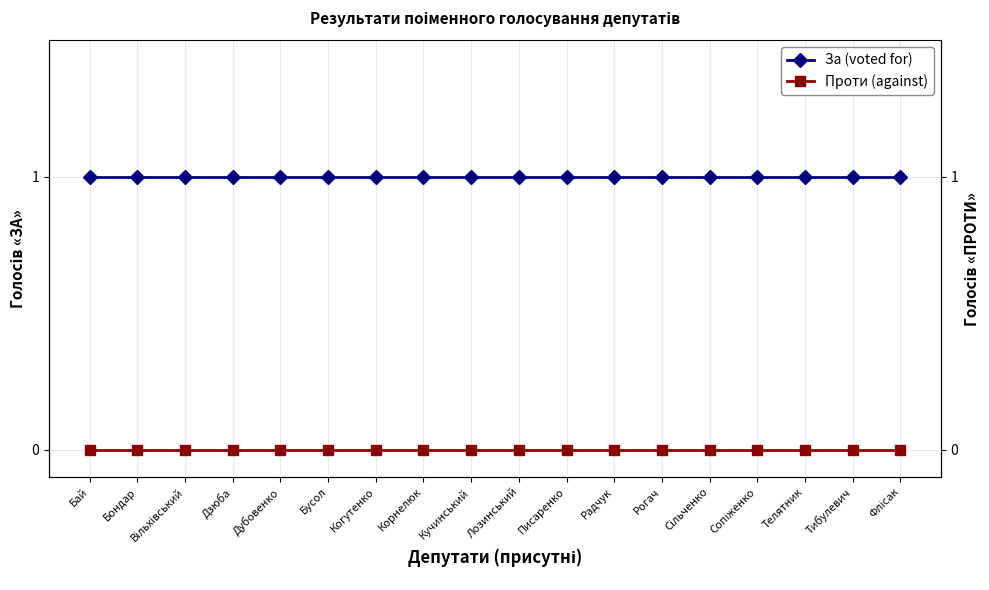

What is the value of the За (voted for) point at the 2nd from the left?

1